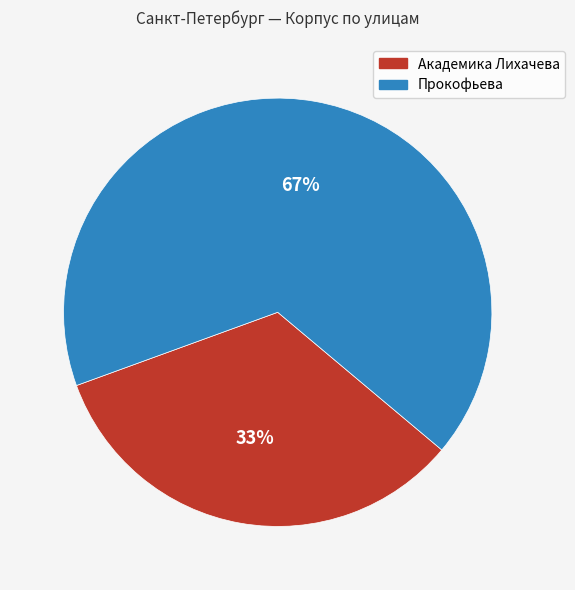

Do Прокофьева and Академика Лихачева together represent more than half of the pie?

Yes